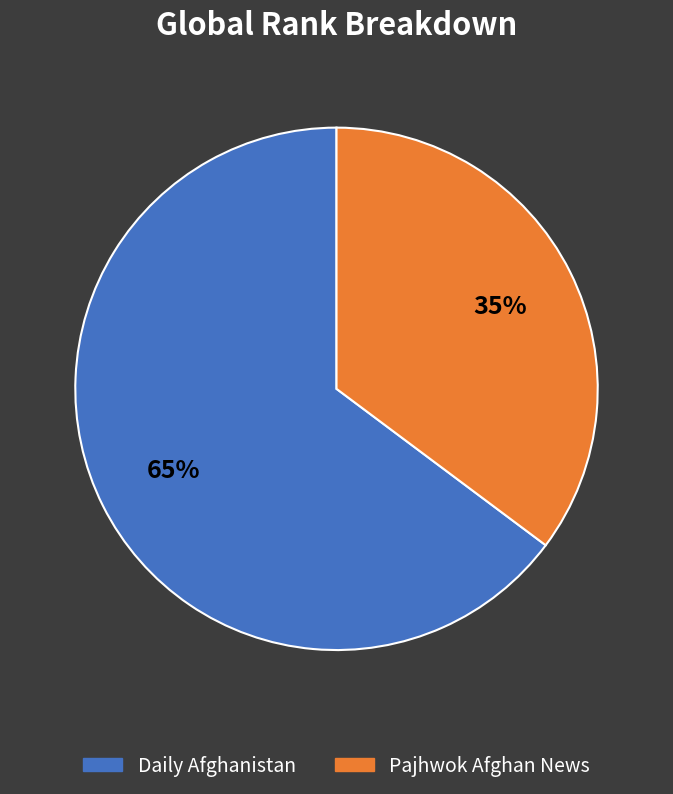

How many slices are in this pie chart?

2